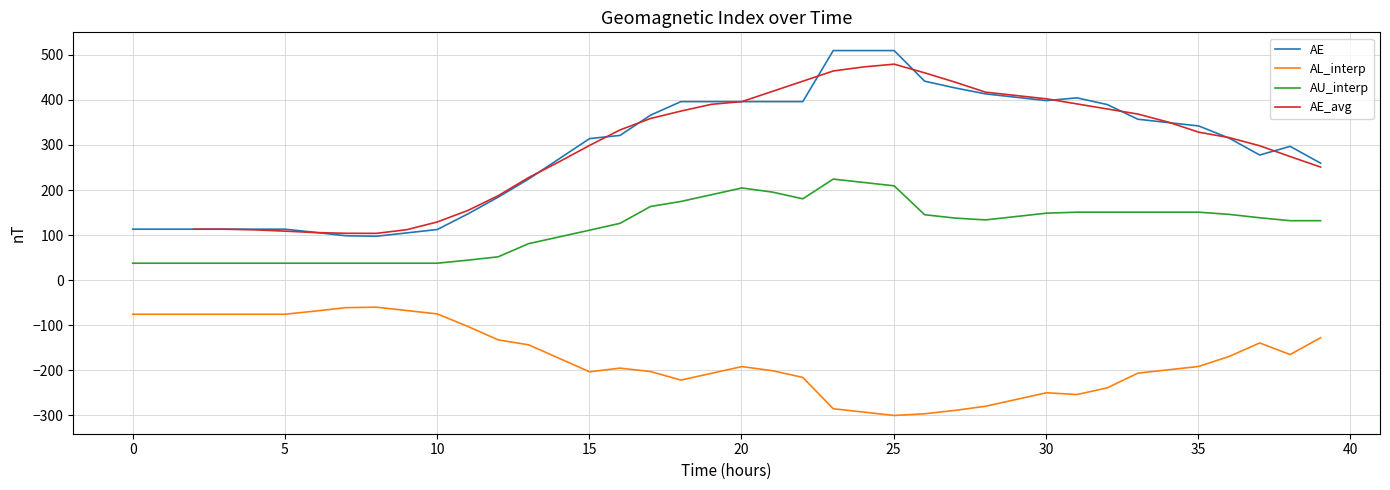

What is the difference between the maximum and minimum values in the AE series?

411.9